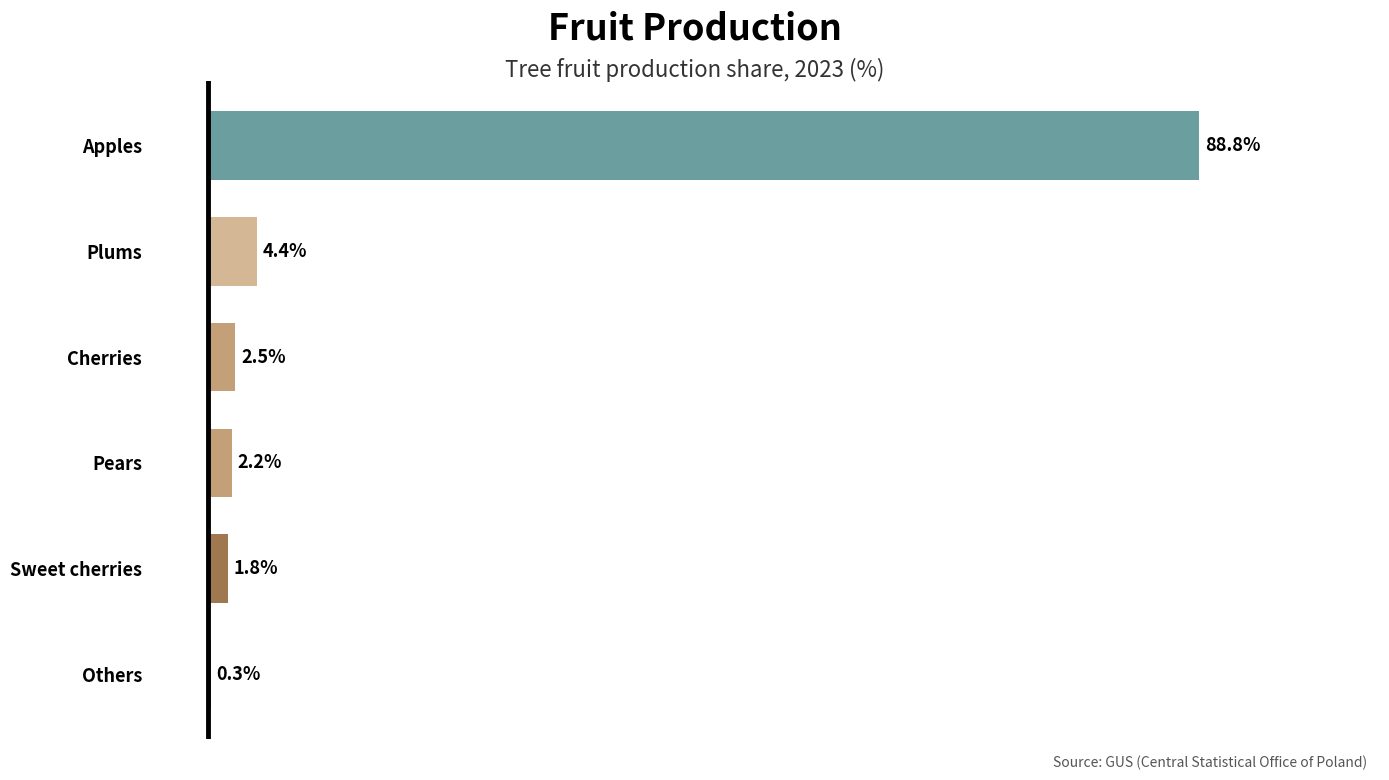

Which has a higher value, Cherries or Others?

Cherries